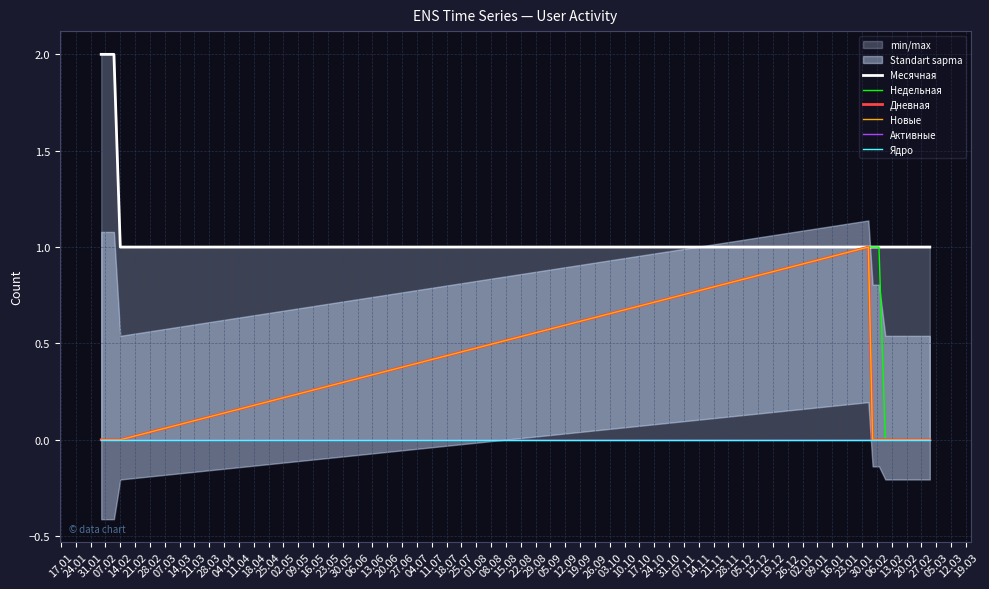

True or false: Месячная and Дневная intersect in this chart.

False